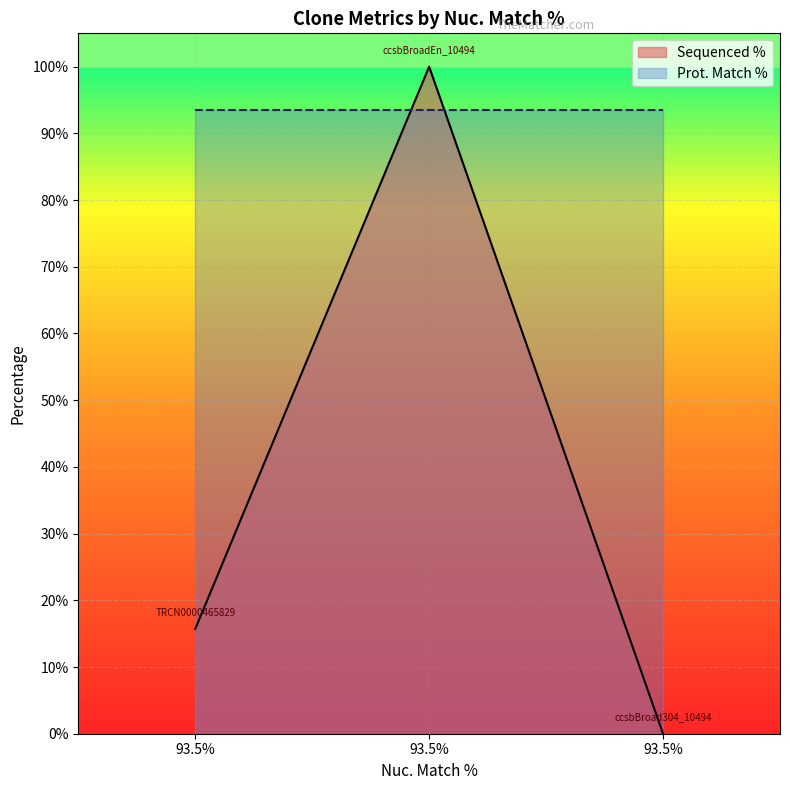

True or false: the data shows -55.2 at 93.5.

False